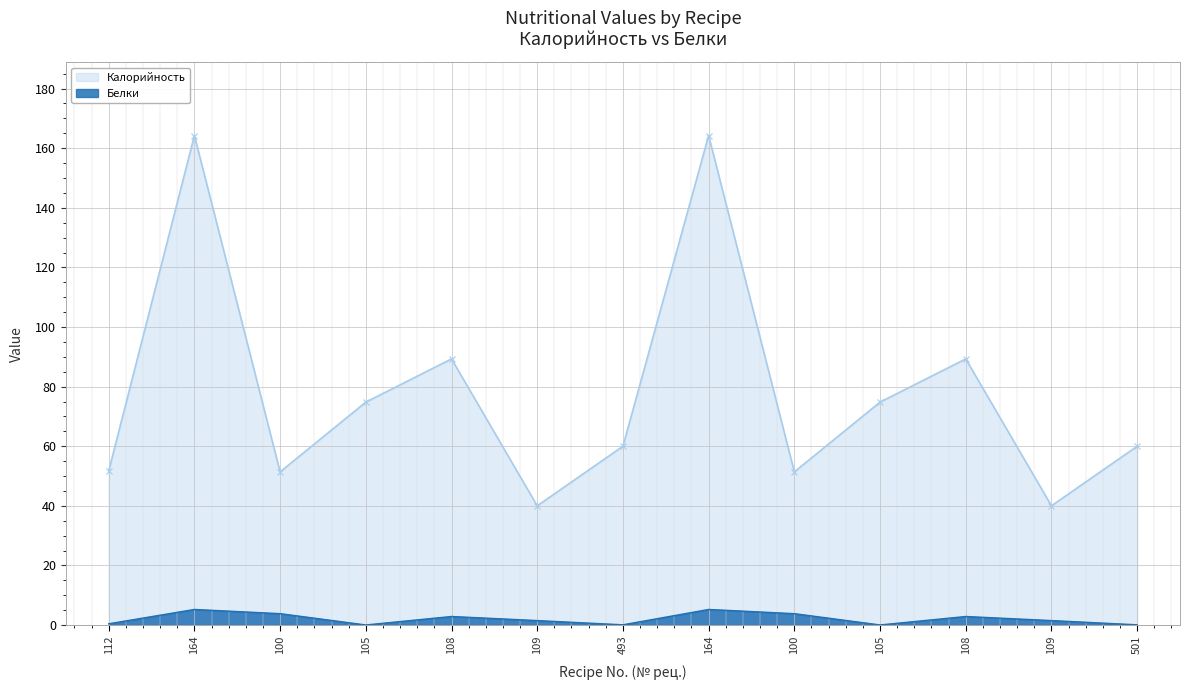

Where is the first local maximum for Калорийность?

164